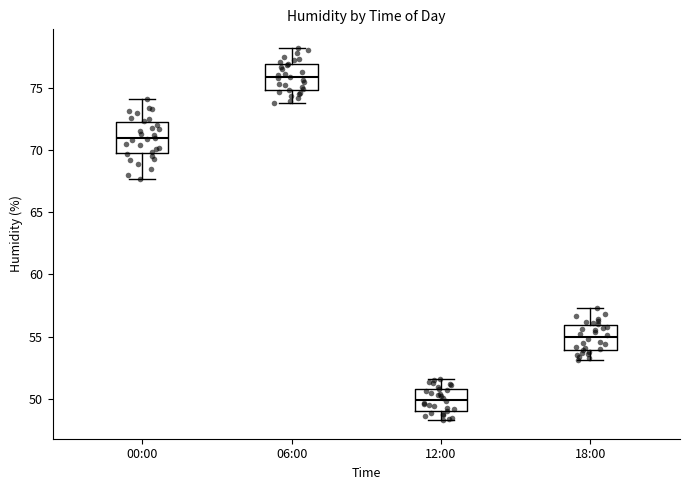

Which box has the highest median line?

06:00